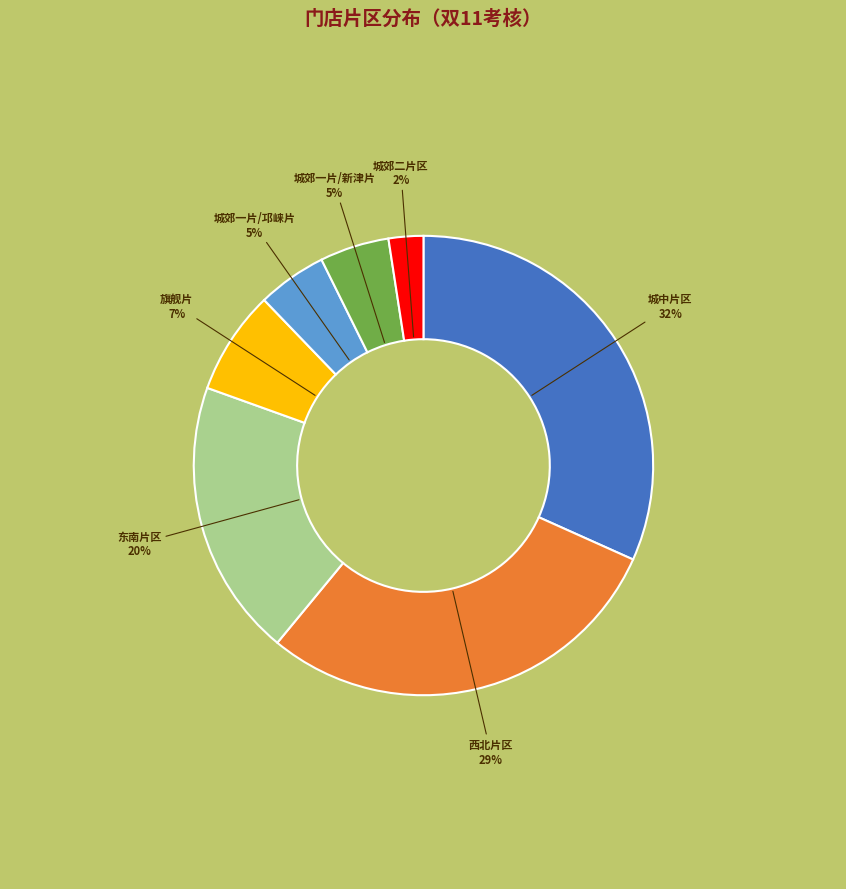

What is the smallest slice in the pie chart?

城郊二片区